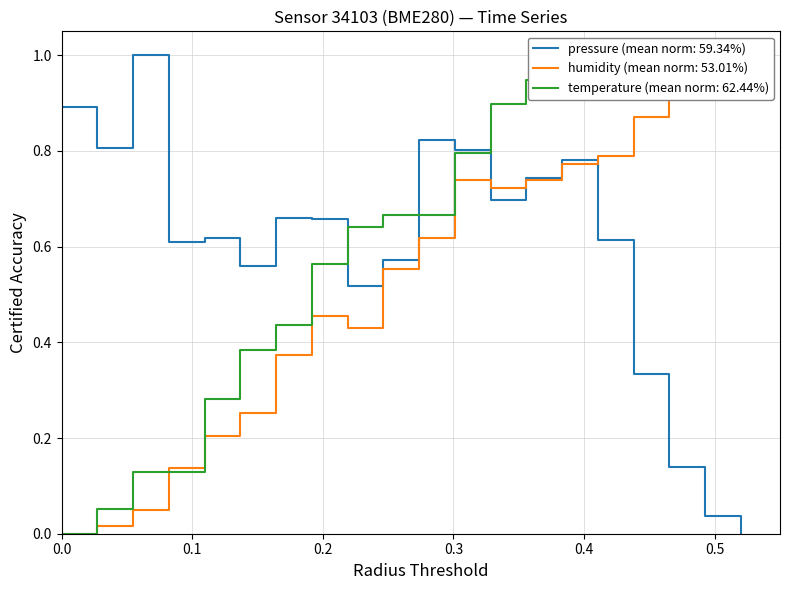

What is the sum of all pressure values?

11.9